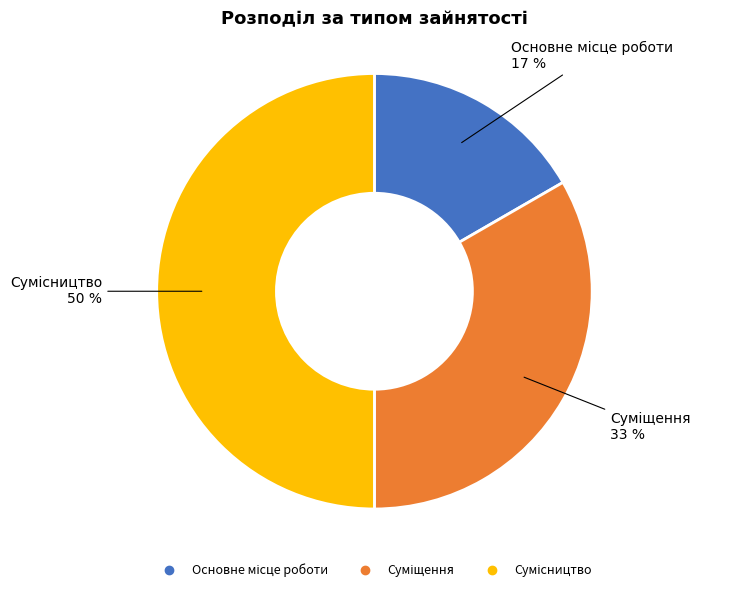

To the nearest percent, what is the average slice percentage?

33%